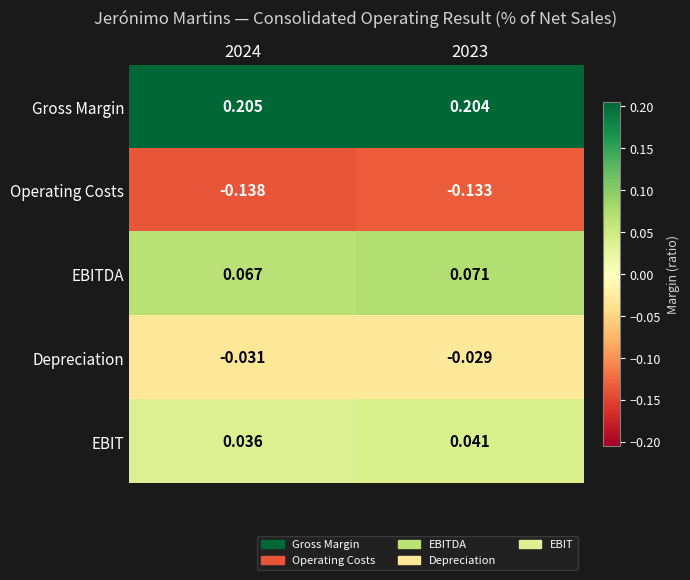

Is the value of EBIT at 2024 greater than the value of Depreciation at 2023?

Yes